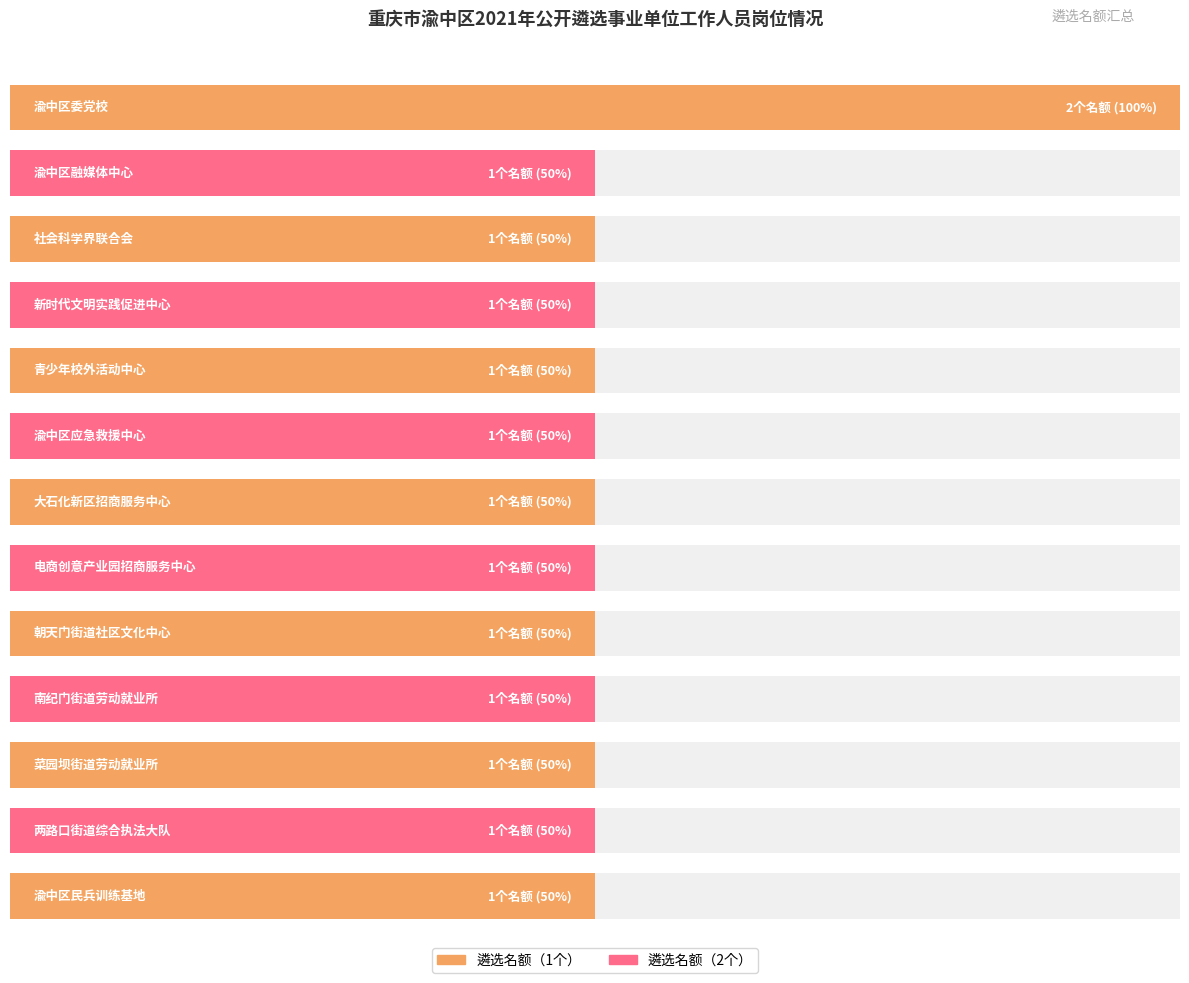

What is the maximum value shown in the chart?

2